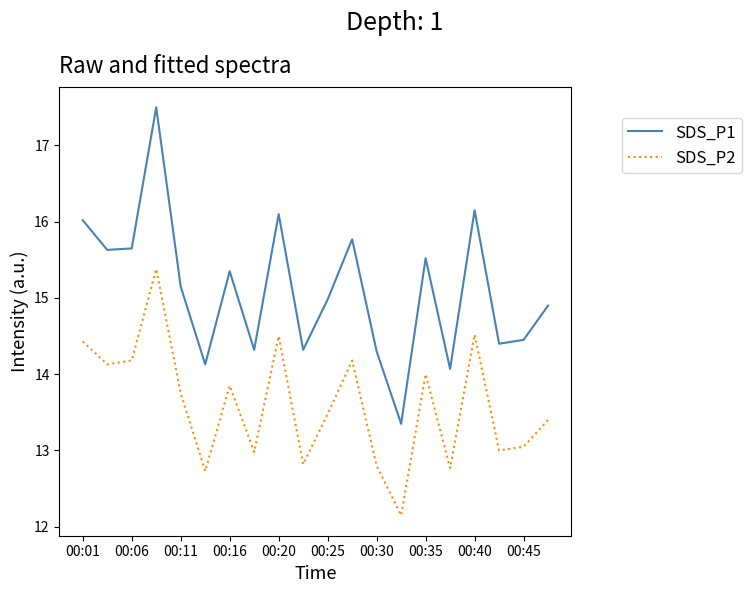

True or false: SDS_P2 and SDS_P1 intersect in this chart.

False